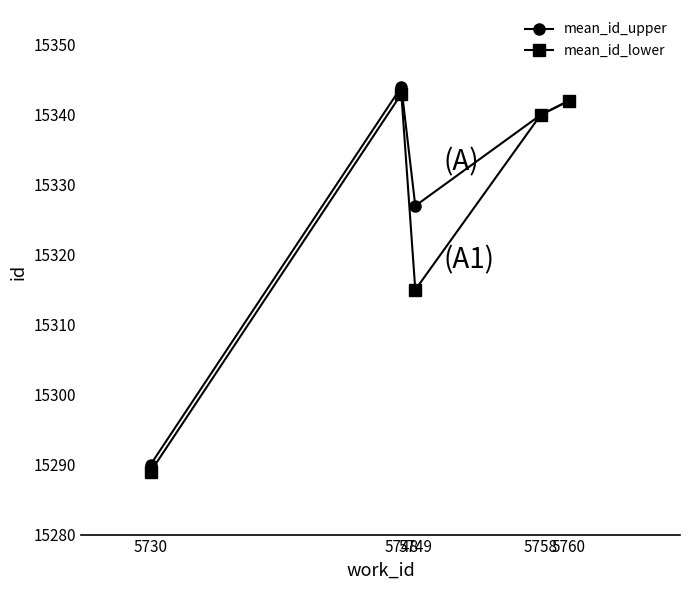

What is the maximum value for mean_id_lower?

15343